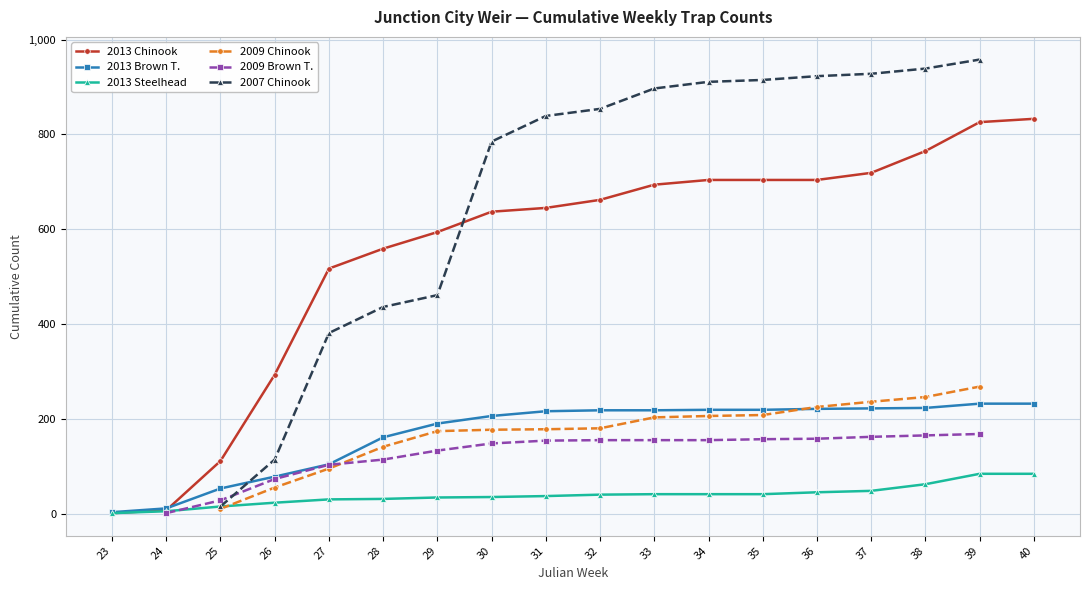

At which category does the chart reach its minimum across all series?

23